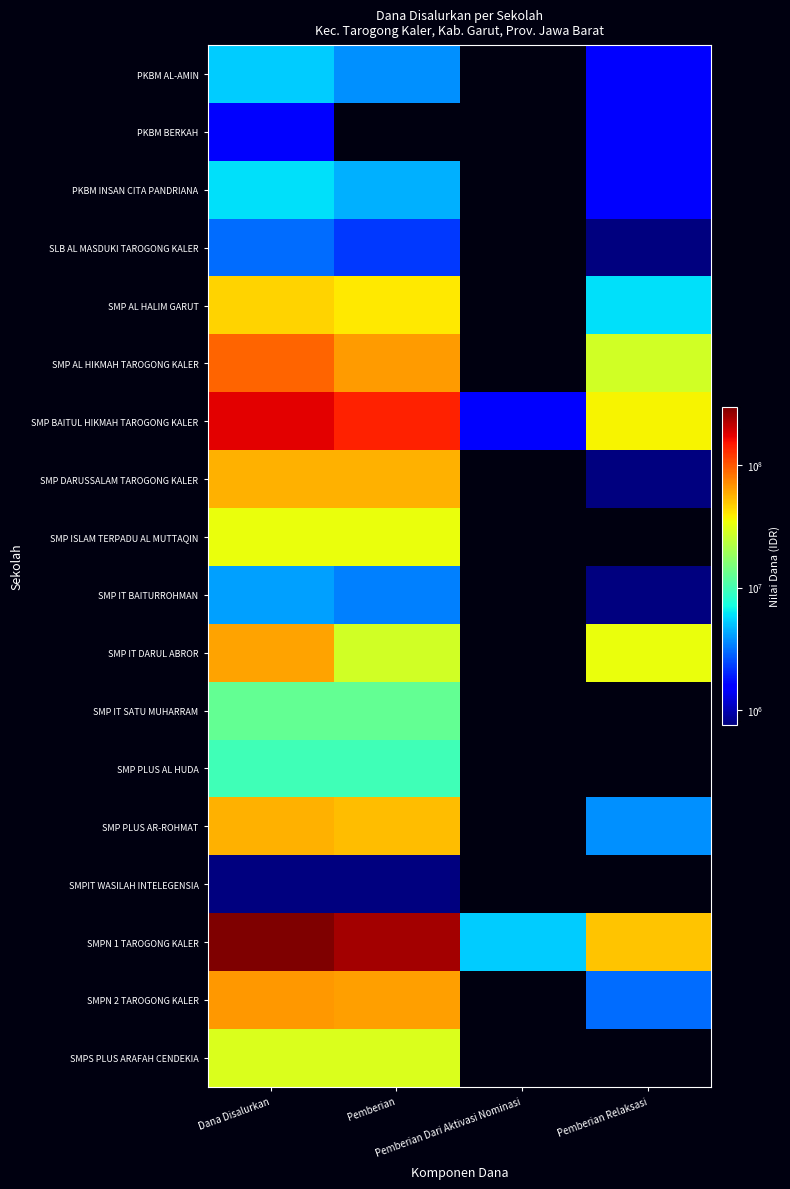

Which series has the largest range (max minus min)?

SMPN 1 TAROGONG KALER